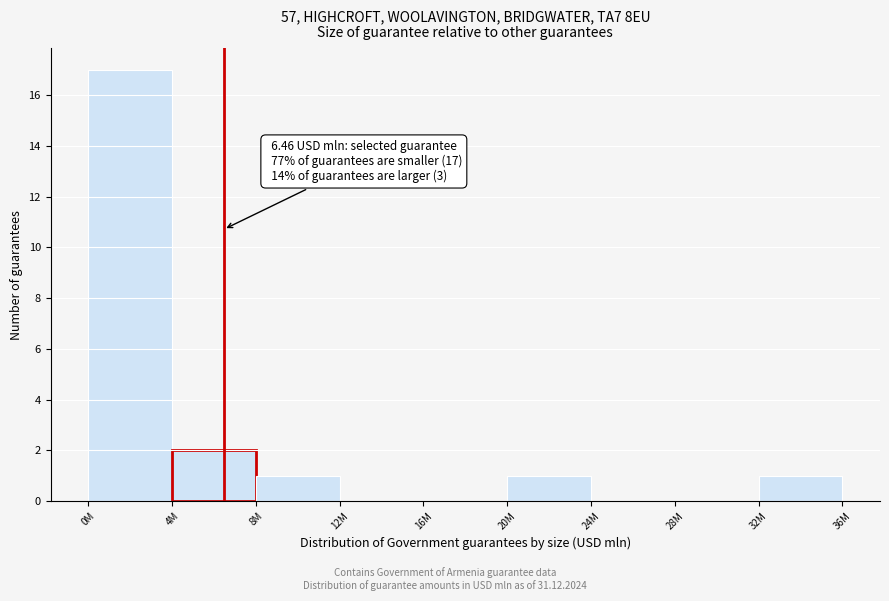

Reading left to right, extract all data points from this chart.

0M=17	4M=2	8M=1	12M=0	16M=0	20M=1	24M=0	28M=0	32M=1